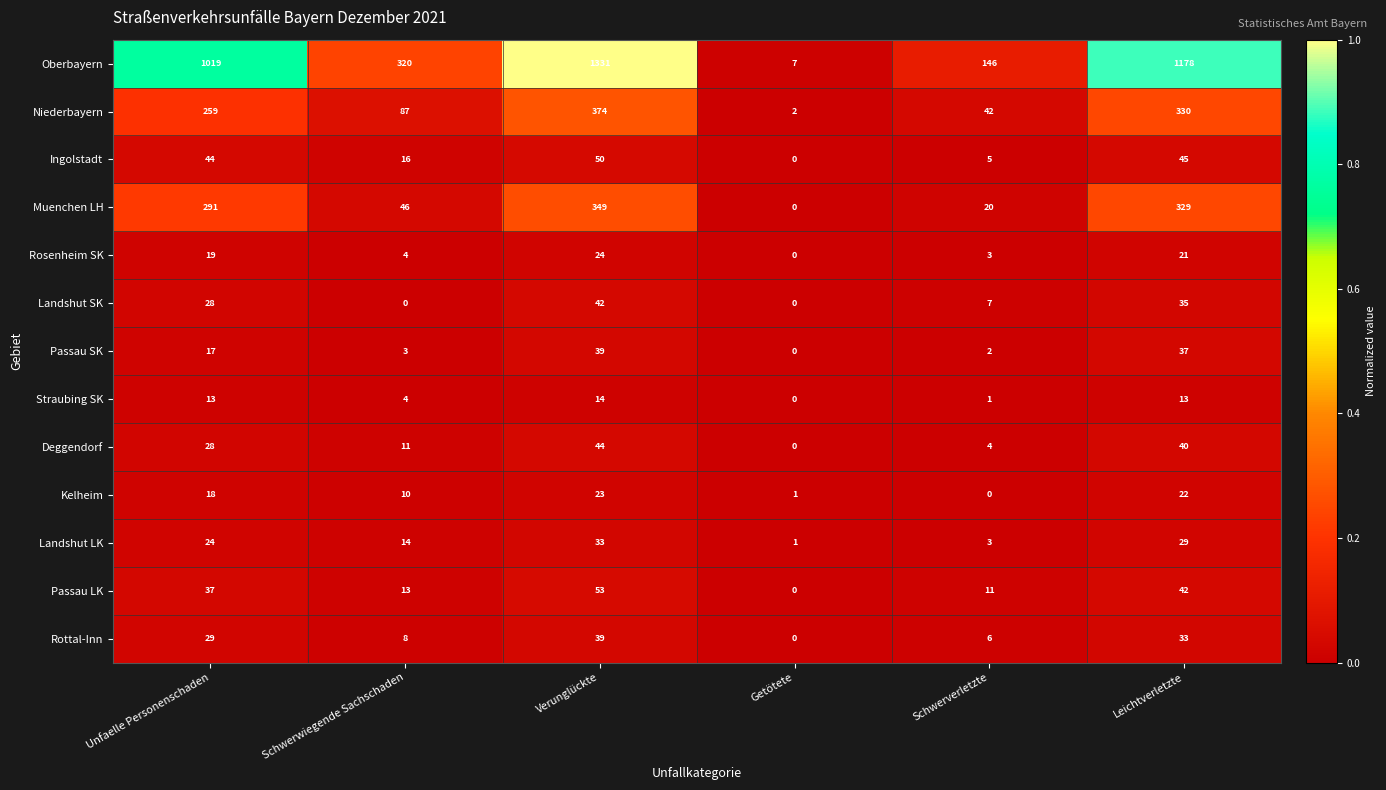

The Deggendorf series shows 28 at Unfaelle Personenschaden. True or false?

True